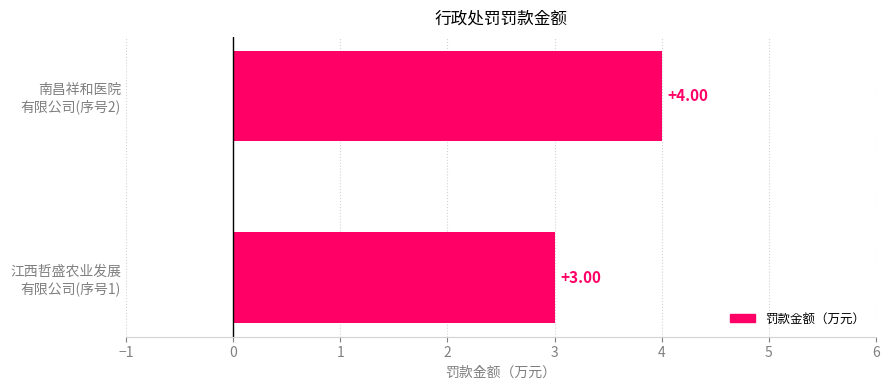

What is the average value?

4